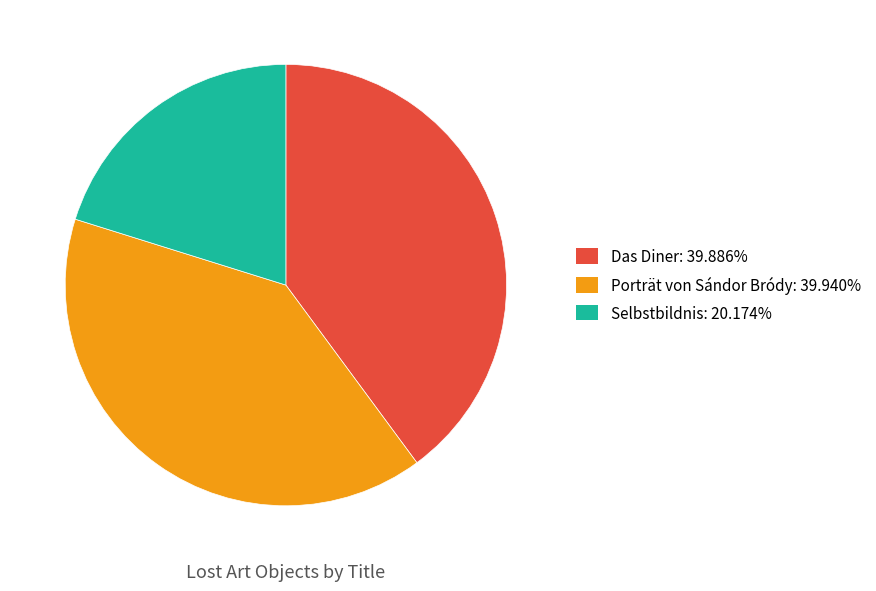

Which has a higher value, Porträt von Sándor Bródy or Selbstbildnis?

Porträt von Sándor Bródy